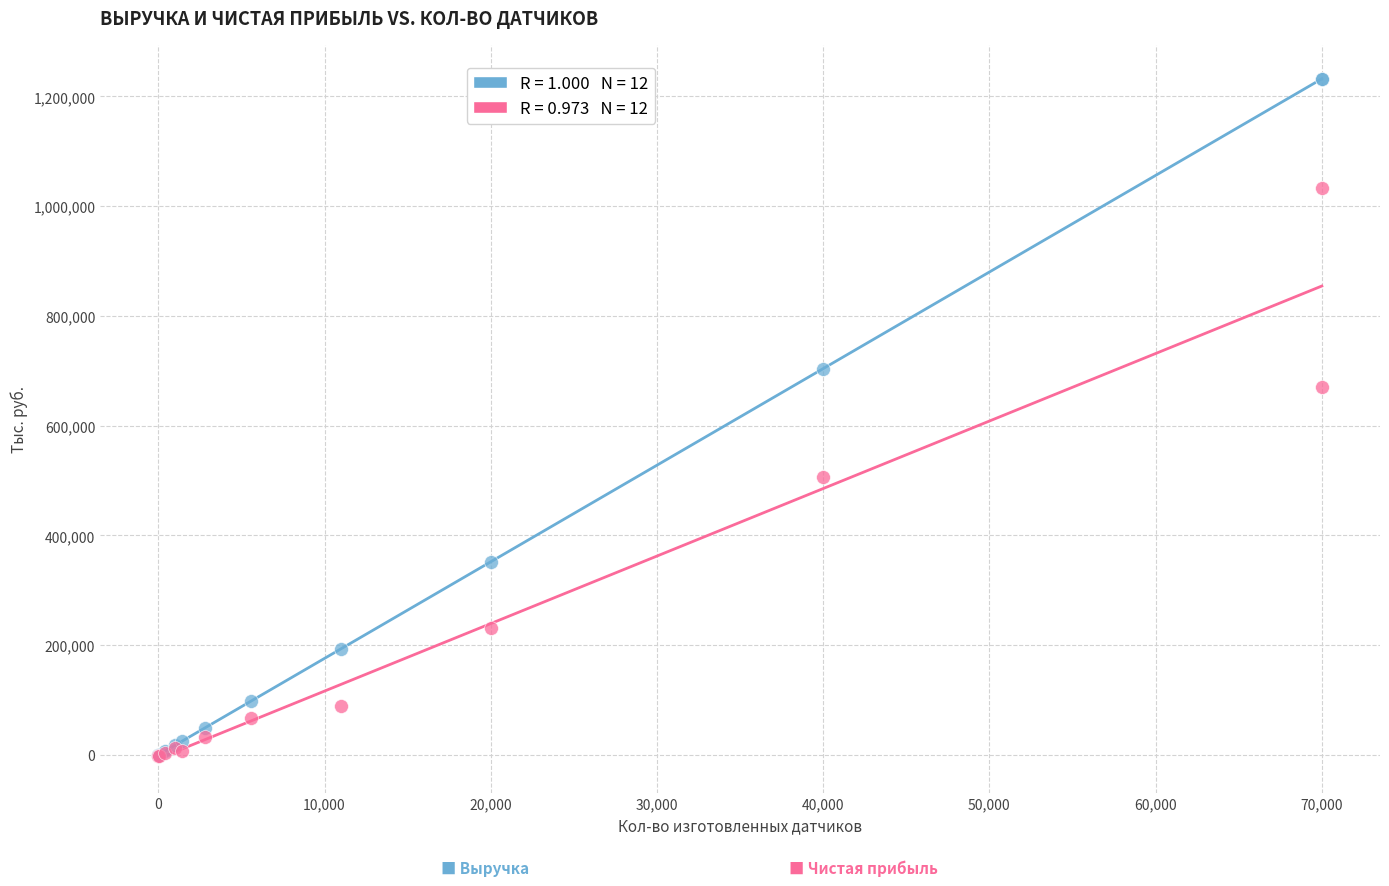

Across all series, what Y value is closest to 614944?

670821.3